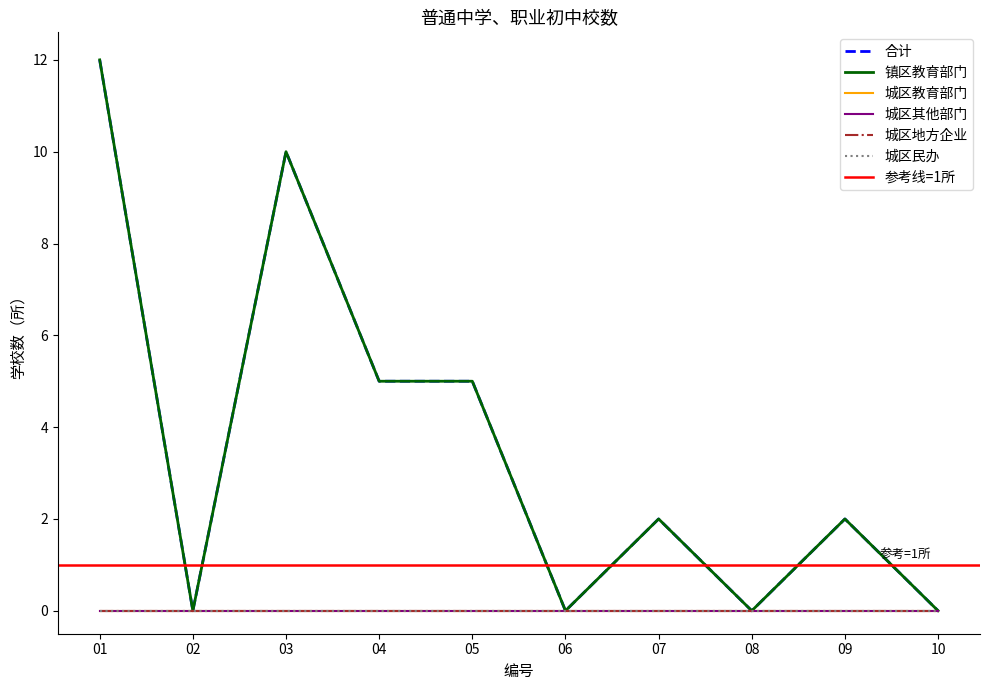

How many data points in 镇区教育部门 are above 2?

4